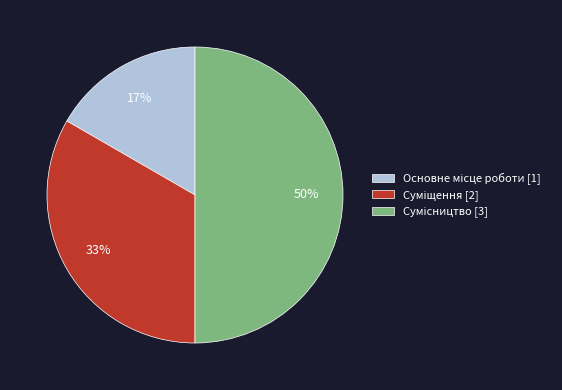

To the nearest percent, what is the average slice percentage?

33%